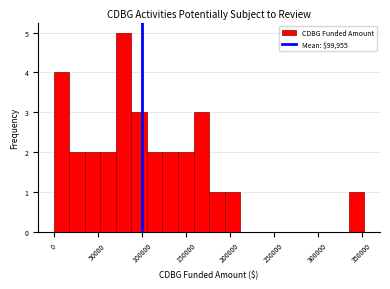

Around what value on the x-axis is the tallest bar? Give the approximate position of its centre, as read against the axis.

80000